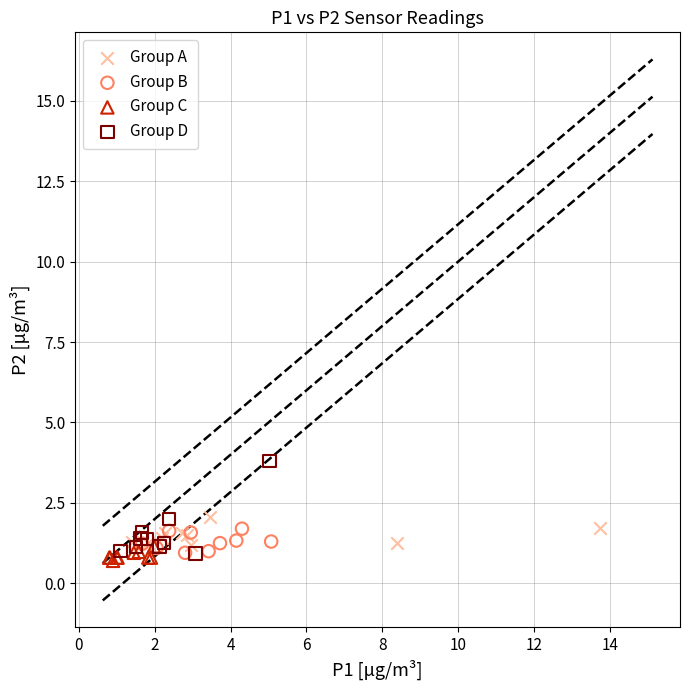

Which series reaches the maximum Y coordinate?

Group D